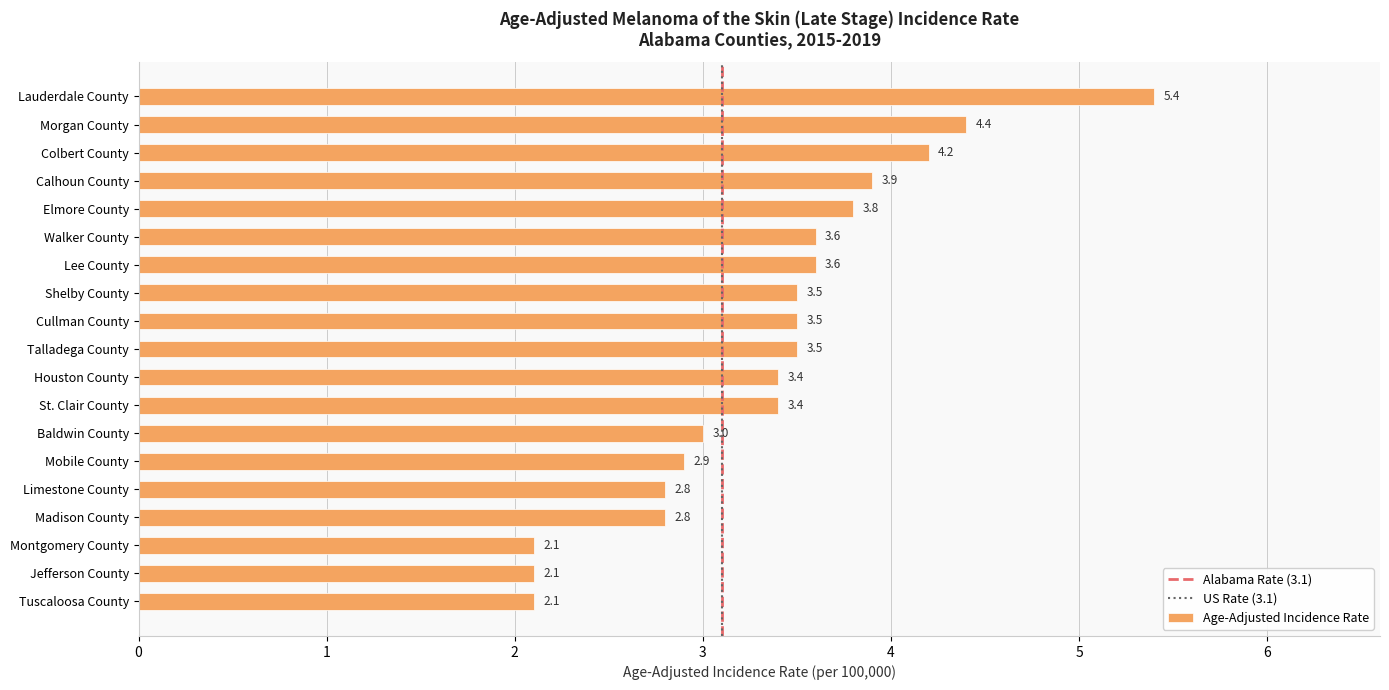

How many categories are shown in the chart?

19